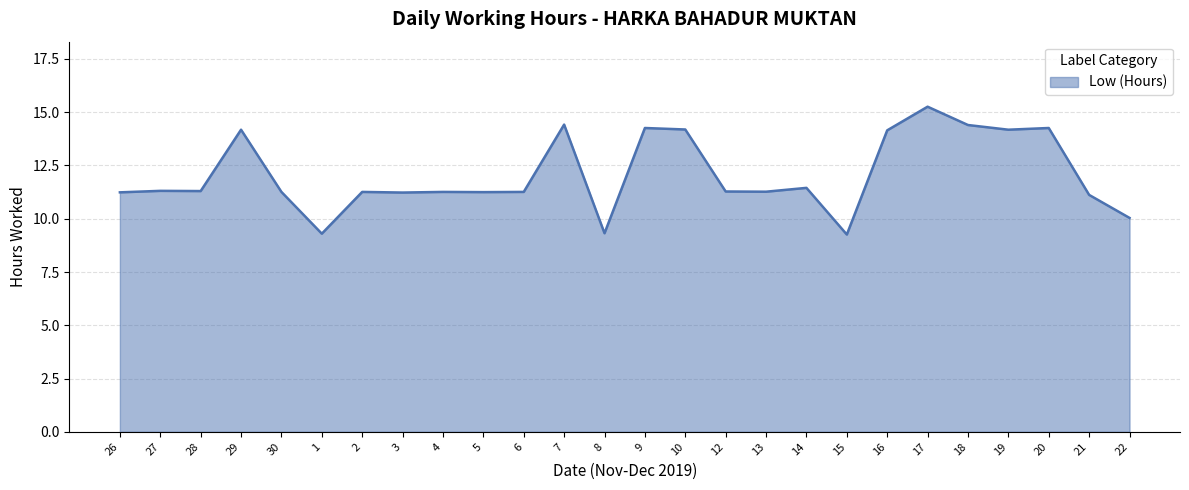

Which label corresponds to the largest value in the chart?

17